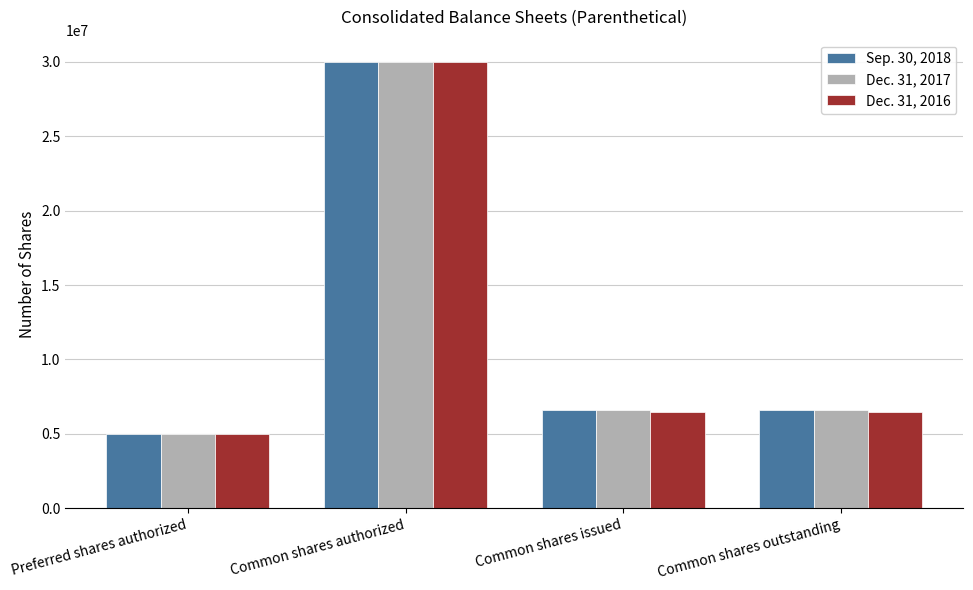

What is the highest value of the Dec. 31, 2017 series?

30000000